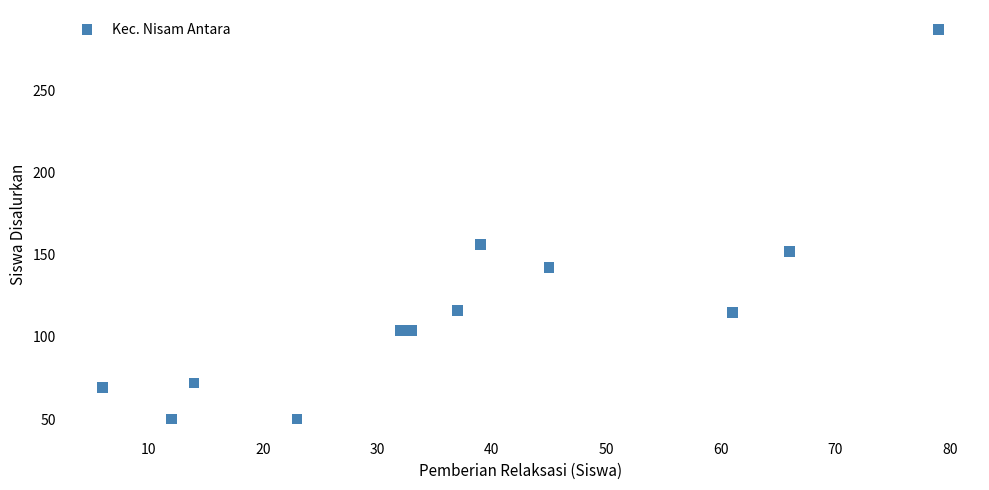

What is the range of Y values (max minus min)?

237